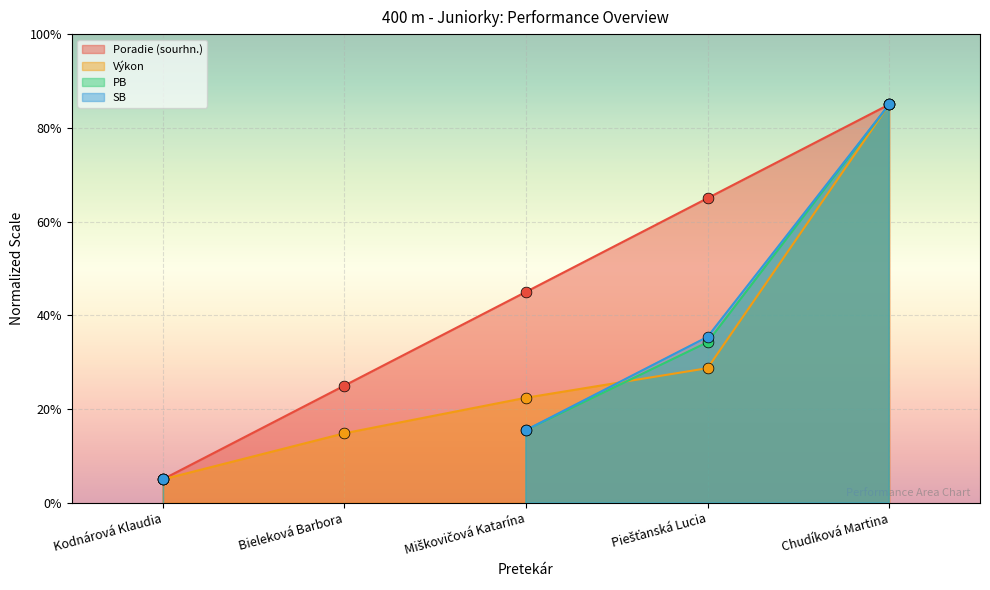

Which series has the largest total across all categories?

Poradie (sourhn.)